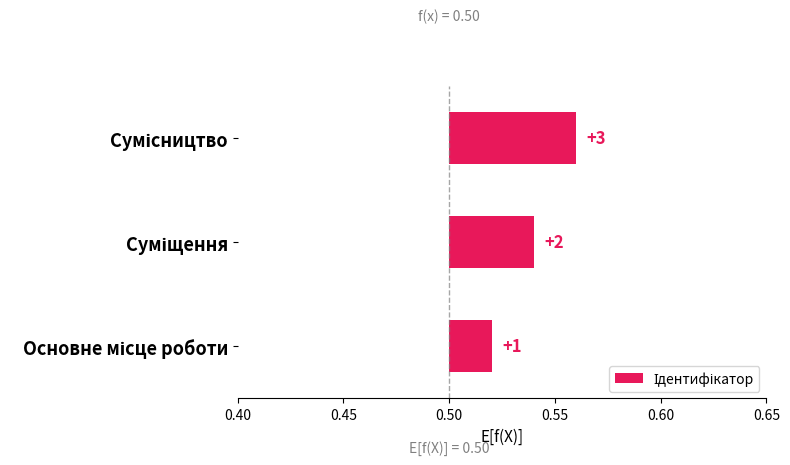

The chart shows a value of 0.1 at Сумісництво. True or false?

True